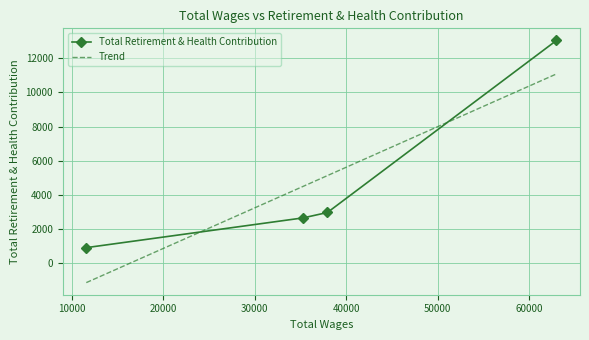

What is the value of the Total Retirement & Health Contribution point at the 1st from the left?

898